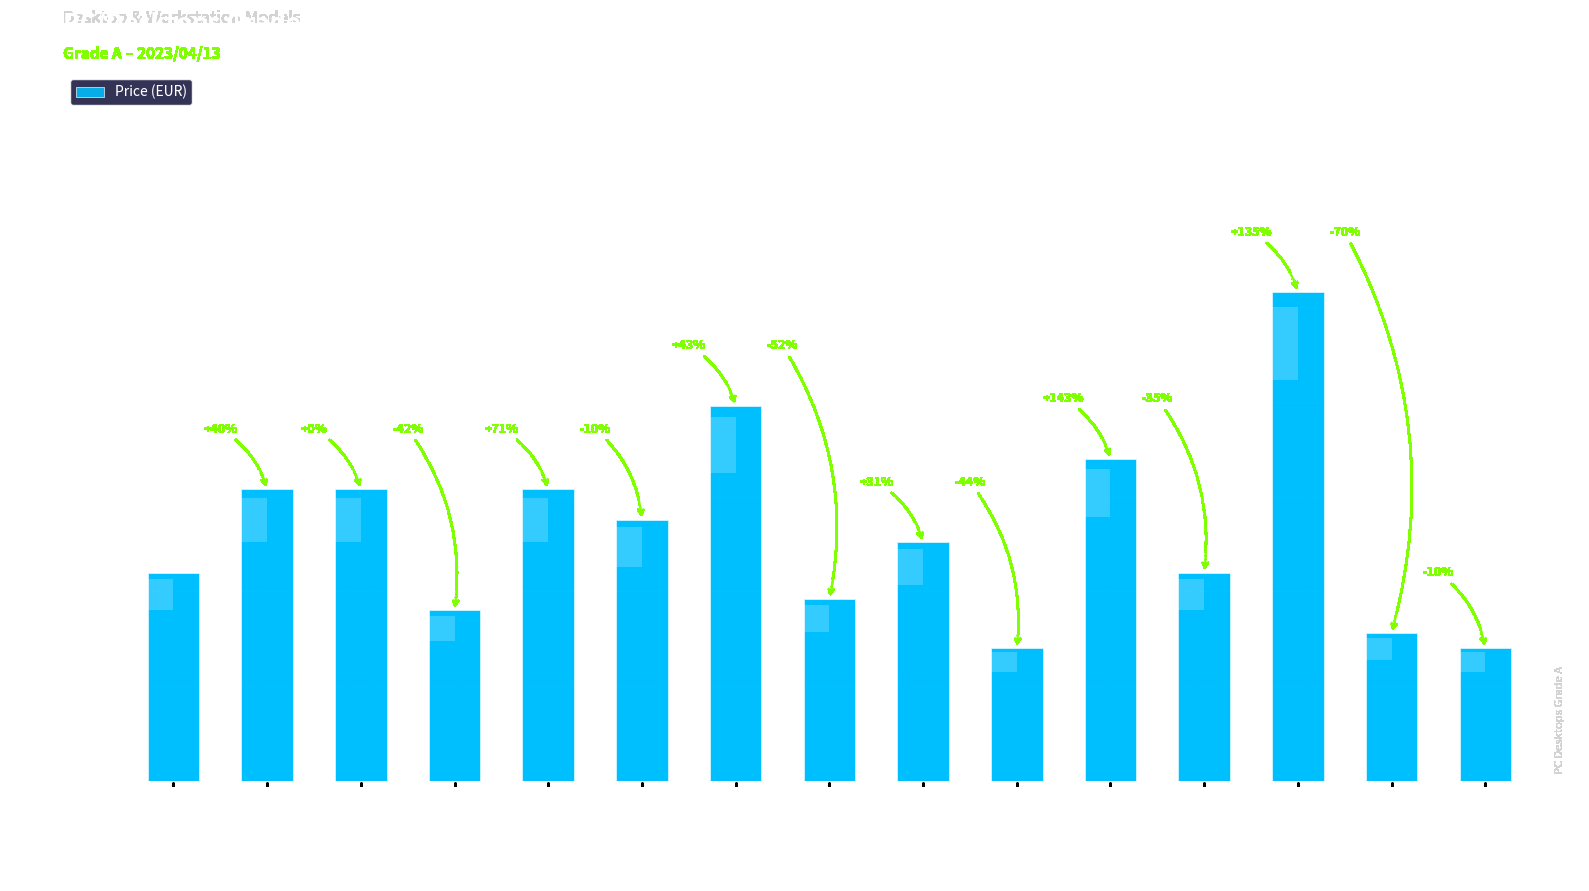

What is the average value?

66